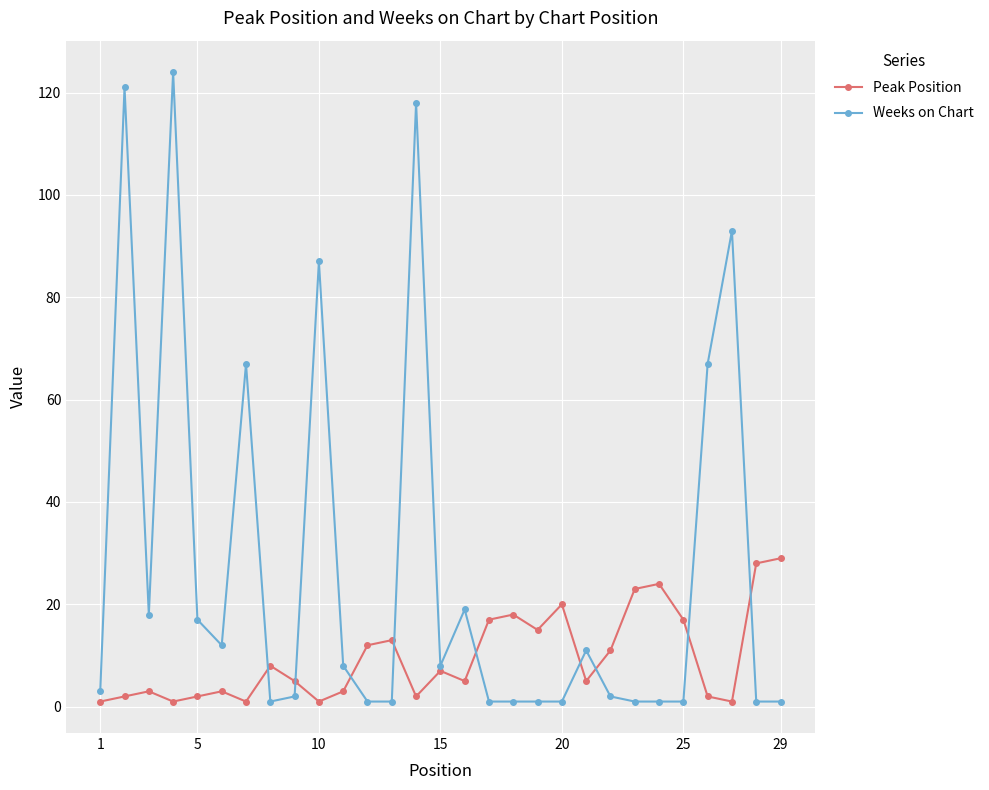

True or false: Peak Position has more than 2 interior local peaks.

True